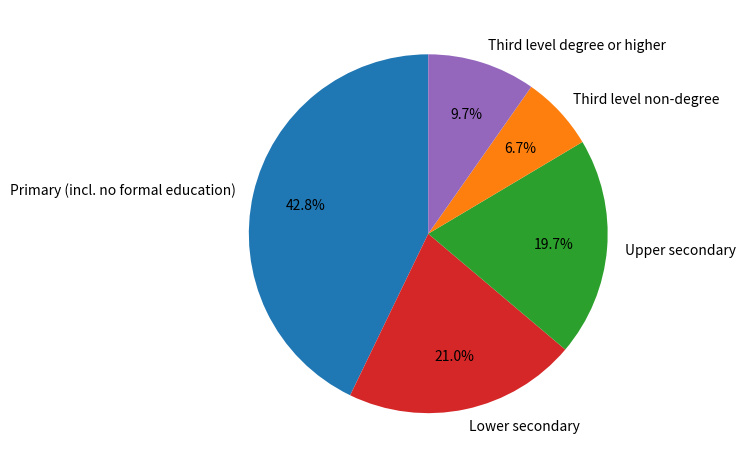

Is it true that Lower secondary is 21% of the pie?

True